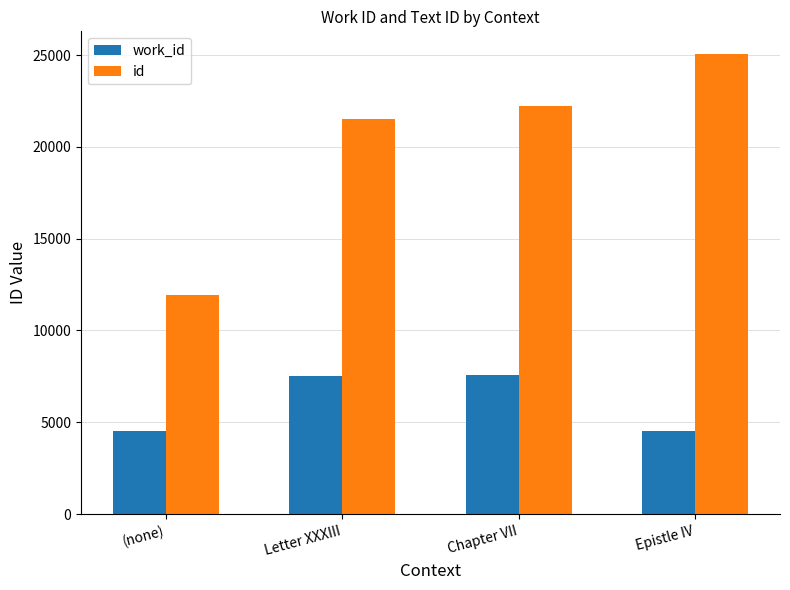

What are all the series names shown in the legend?

work_id, id